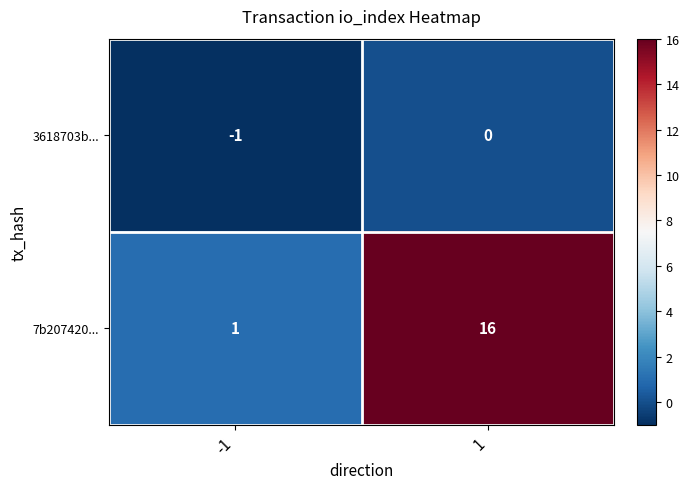

True or false: 7b207420... has a value of 24 at 1.

False